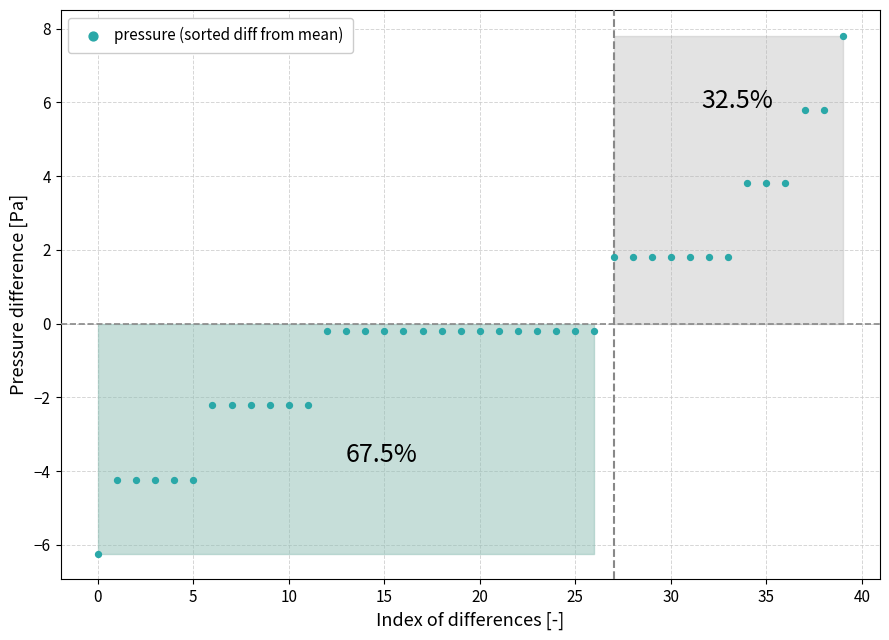

What is the range of Y values (max minus min)?

14.0